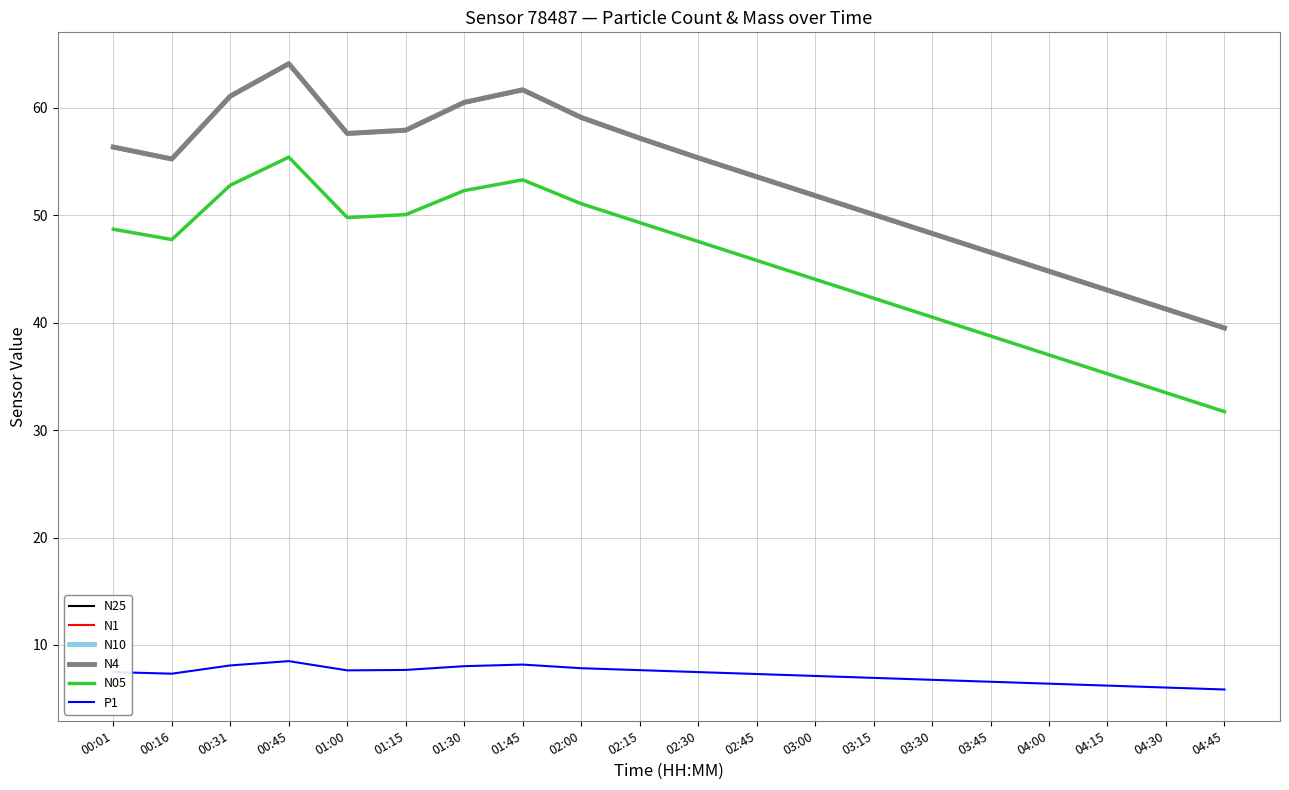

What is the total value across all series at 03:15?

249.4